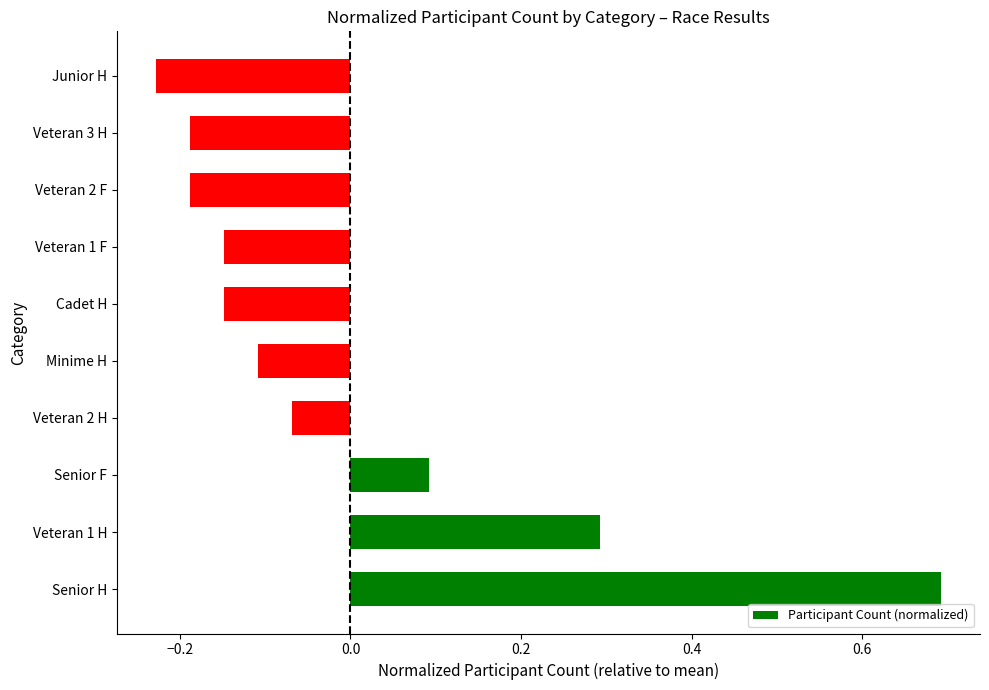

How many values are below 0?

7